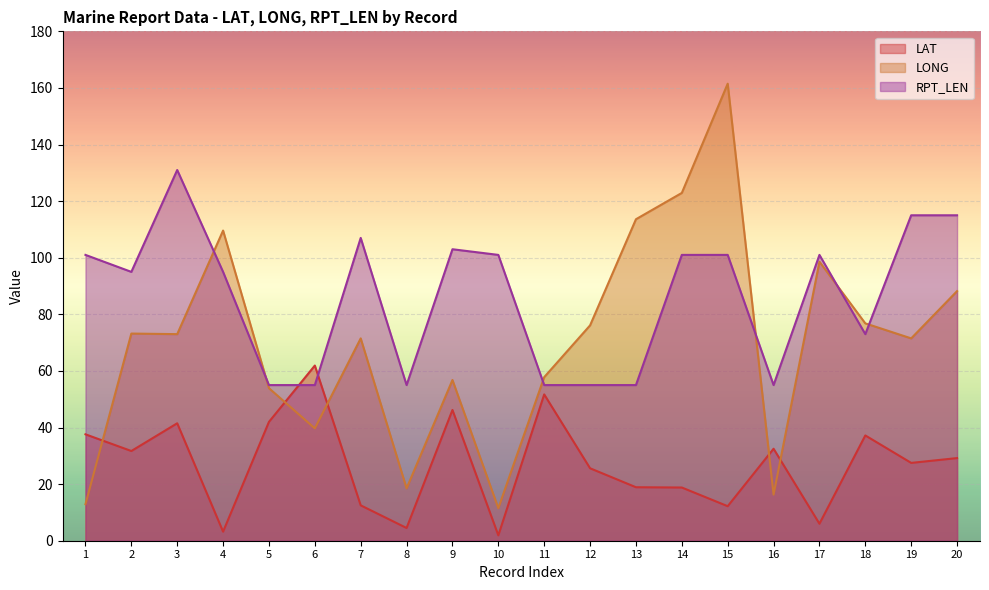

What is the approximate value of LAT at 13?

18.9